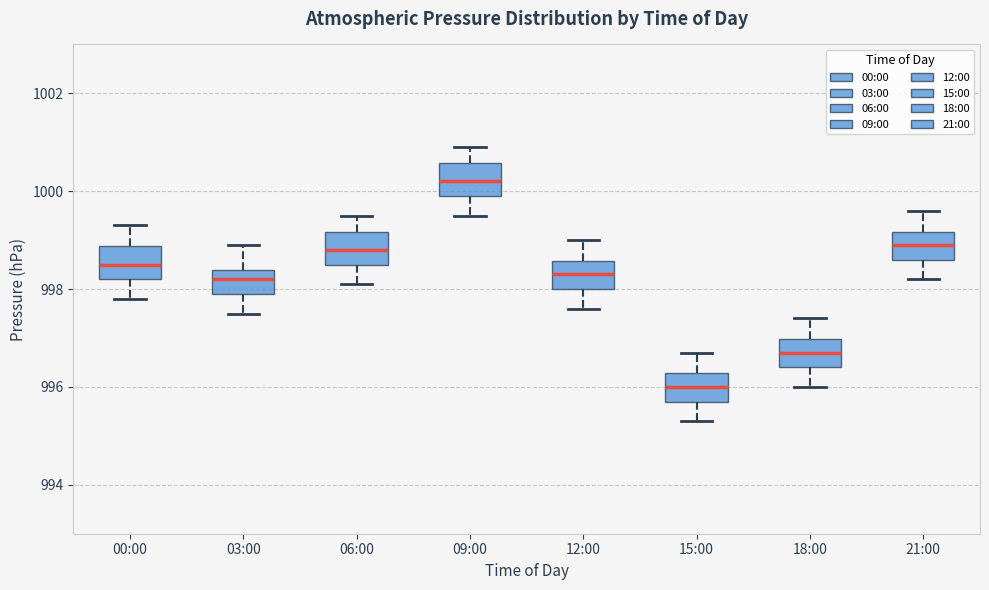

Reading left to right, transcribe this box plot: for each box, give where its median line is, the range the box spans, and where its two whiskers end, as read against the y-axis. The values are not printed on the chart, so give them approximately, as read against the axis.

00:00: median 998.6, box 998.2 to 998.8, whiskers 997.8 to 999.4
03:00: median 998.2, box 998.0 to 998.4, whiskers 997.6 to 999.0
06:00: median 998.8, box 998.6 to 999.2, whiskers 998.2 to 999.6
09:00: median 1000.2, box 1000.0 to 1000.6, whiskers 999.6 to 1001.0
12:00: median 998.4, box 998.0 to 998.6, whiskers 997.6 to 999.0
15:00: median 996.0, box 995.8 to 996.2, whiskers 995.4 to 996.8
18:00: median 996.8, box 996.4 to 997.0, whiskers 996.0 to 997.4
21:00: median 999.0, box 998.6 to 999.2, whiskers 998.2 to 999.6